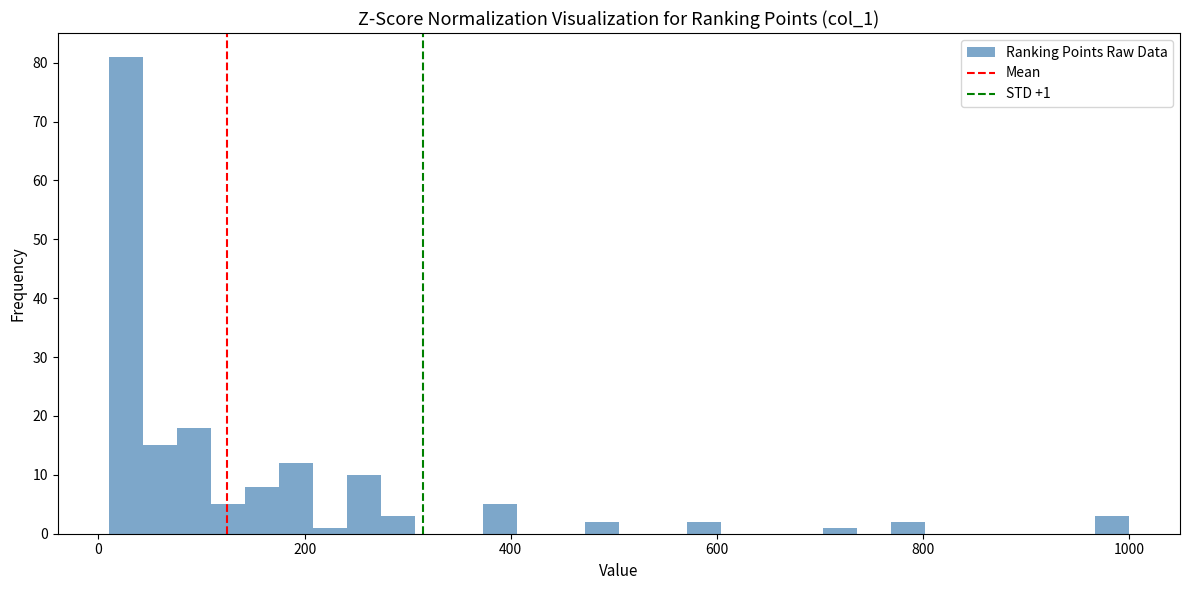

Read against the x-axis, roughly where is the centre of the tallest bar?

20